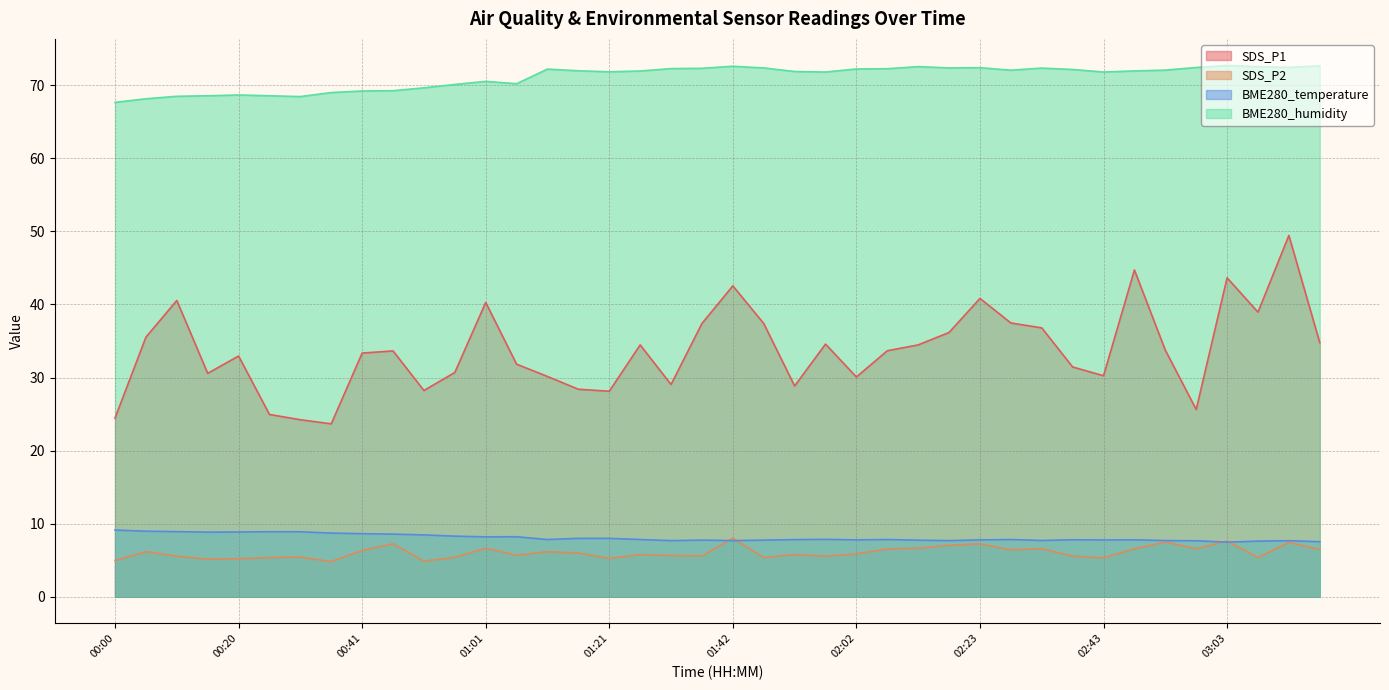

Which series has the widest spread of values?

SDS_P1